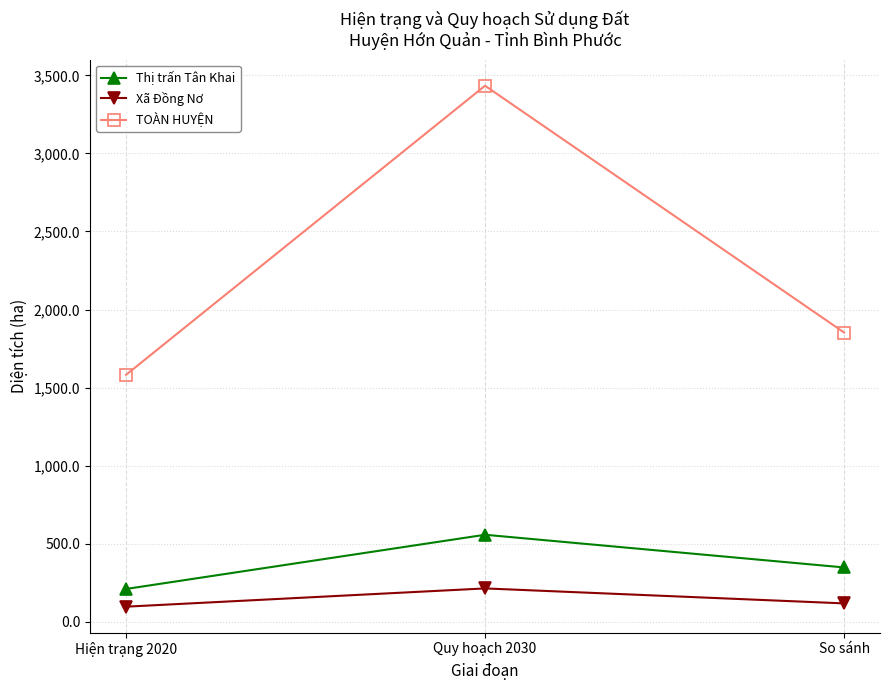

Is it true that TOÀN HUYỆN equals 1581.3 at Hiện trạng 2020?

True